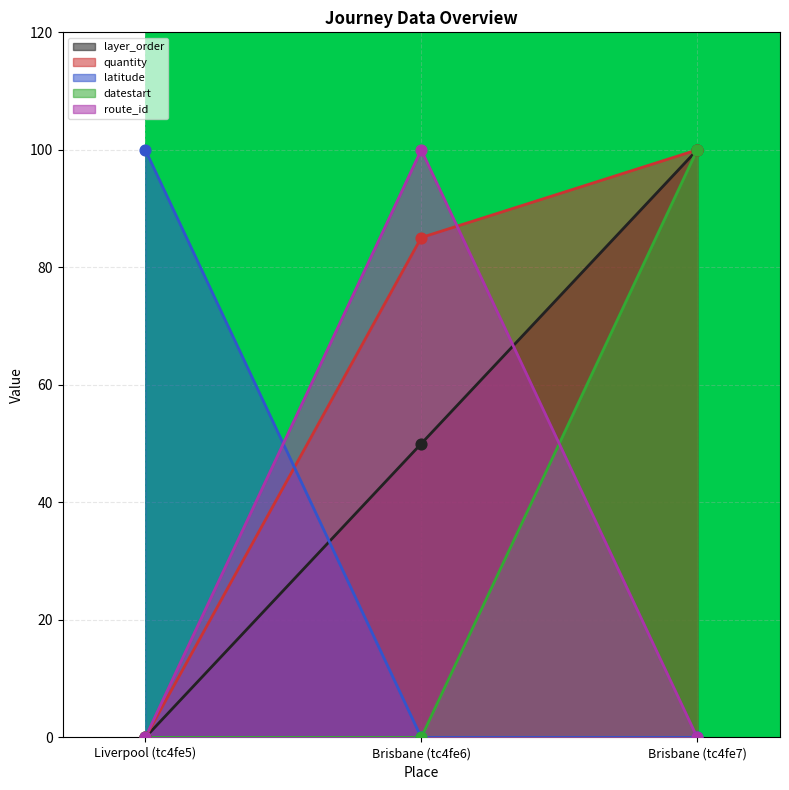

What is the total value across all series at Brisbane (tc4fe6)?

235.1